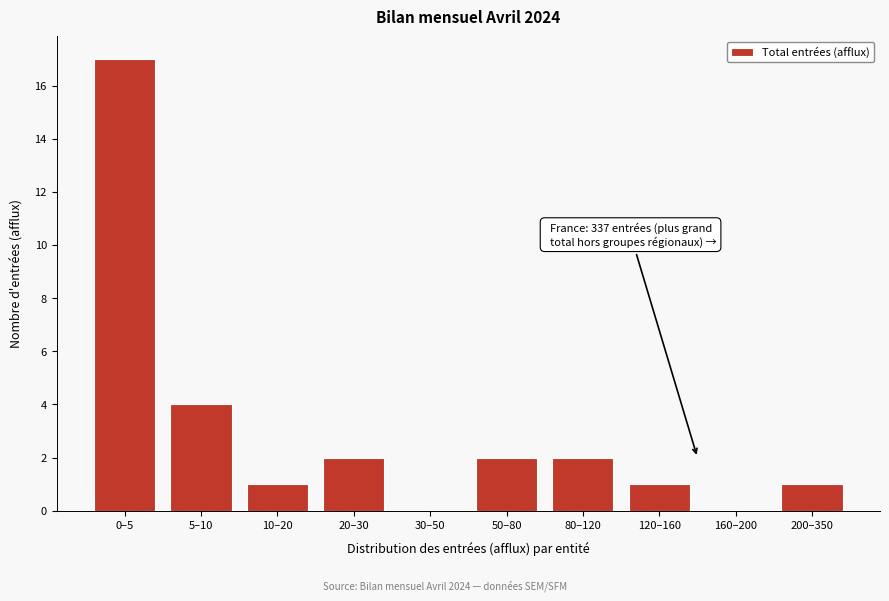

Reading right to left, transcribe all the data shown in this chart.

200–350=1	160–200=0	120–160=1	80–120=2	50–80=2	30–50=0	20–30=2	10–20=1	5–10=4	0–5=17